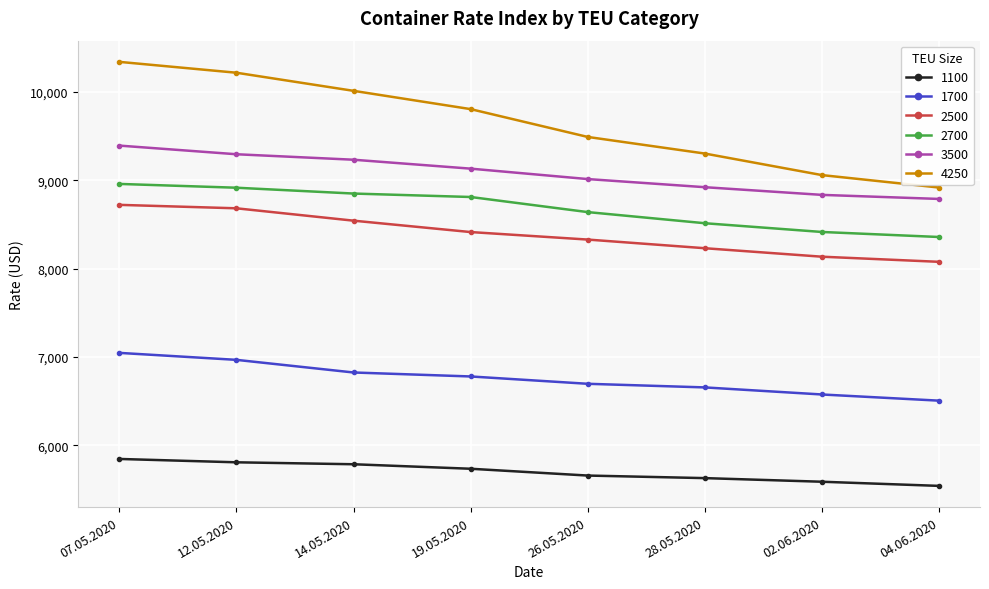

At which label is 1100 closest to 5693?

26.05.2020